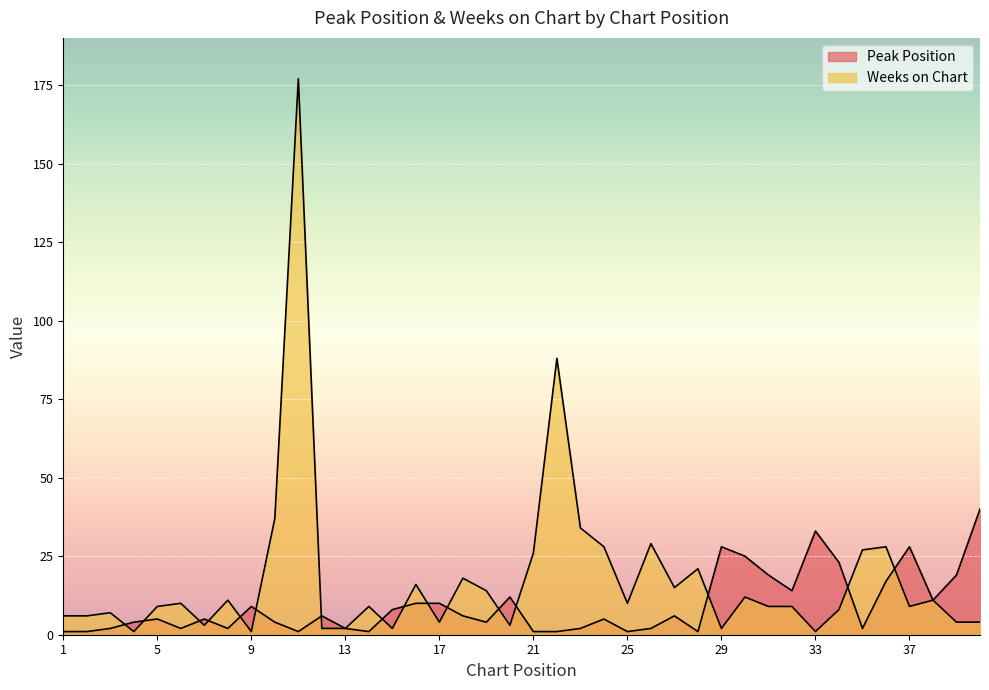

What are all the series names shown in the legend?

Peak Position, Weeks on Chart